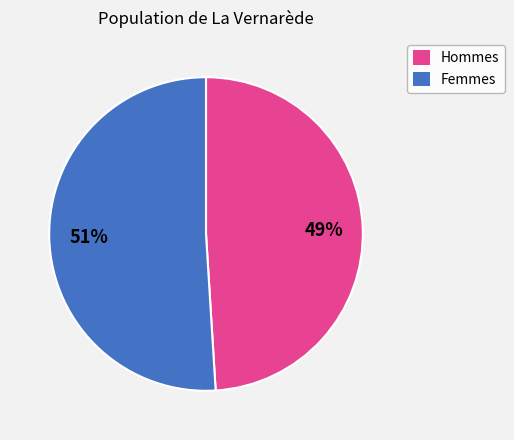

To the nearest percent, what is the difference between the largest and smallest slice percentages?

2%